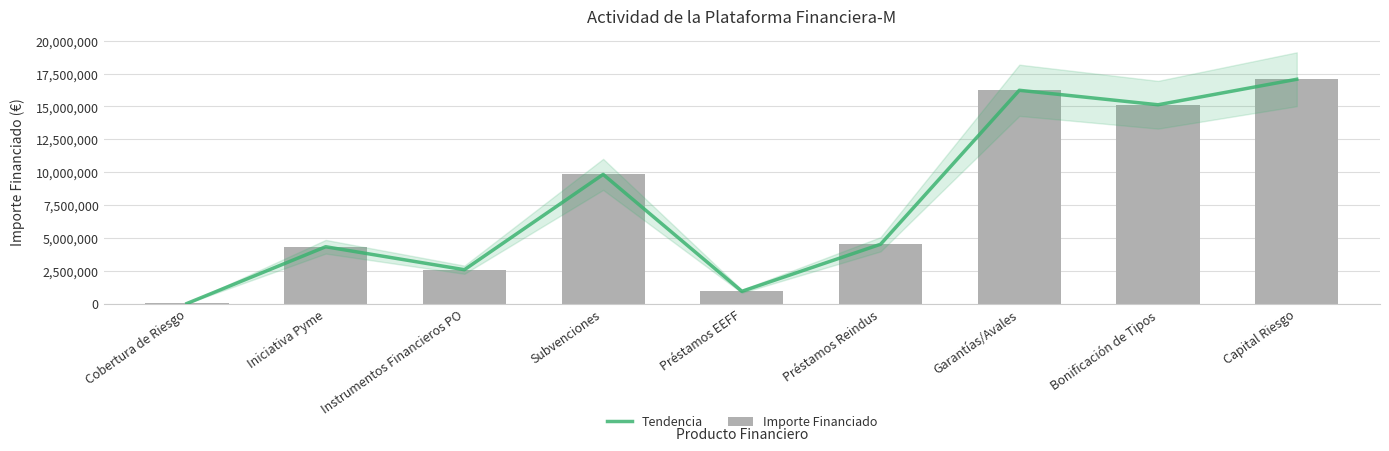

How many categories are shown in the chart?

9